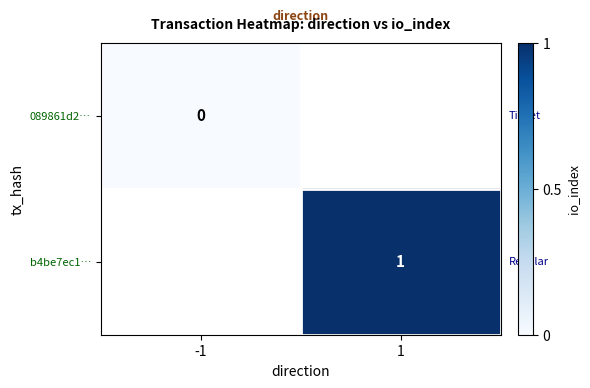

True or false: b4be7ec1… has a value of 0 at 1.

False